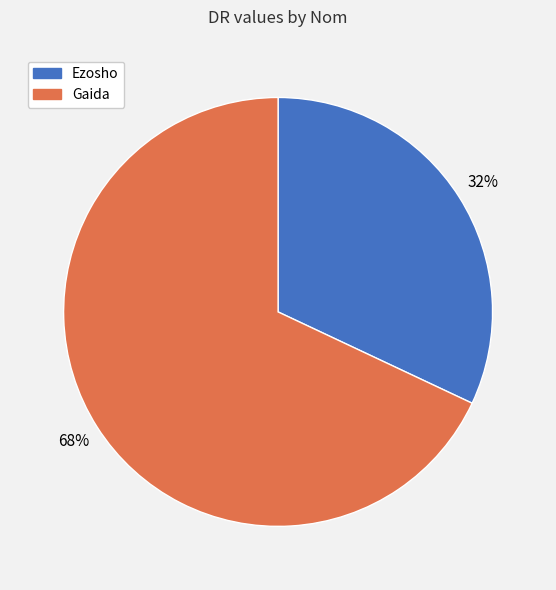

Count the number of slices in the pie.

2